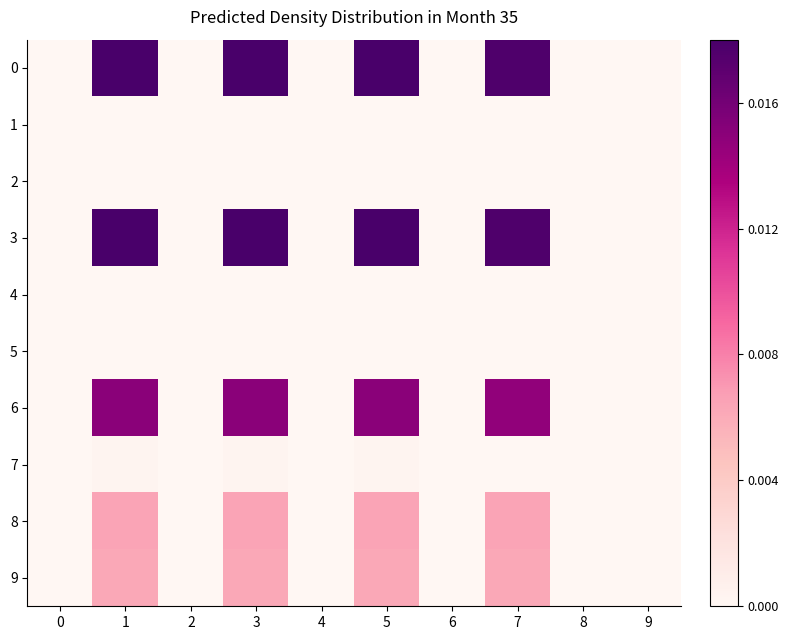

Which has a higher value, 8 or 7?

7